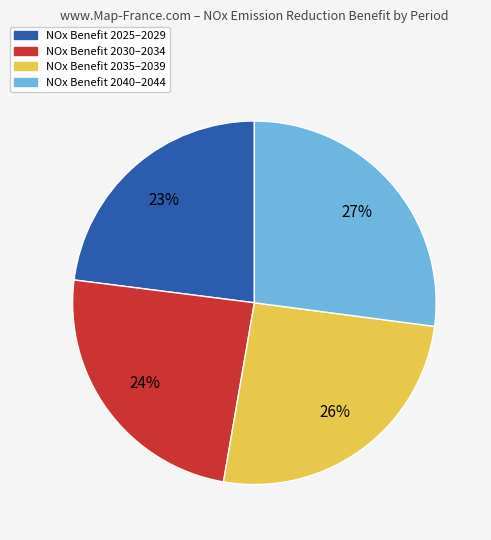

Which has a higher value, NOx Benefit 2035–2039 or NOx Benefit 2040–2044?

NOx Benefit 2040–2044